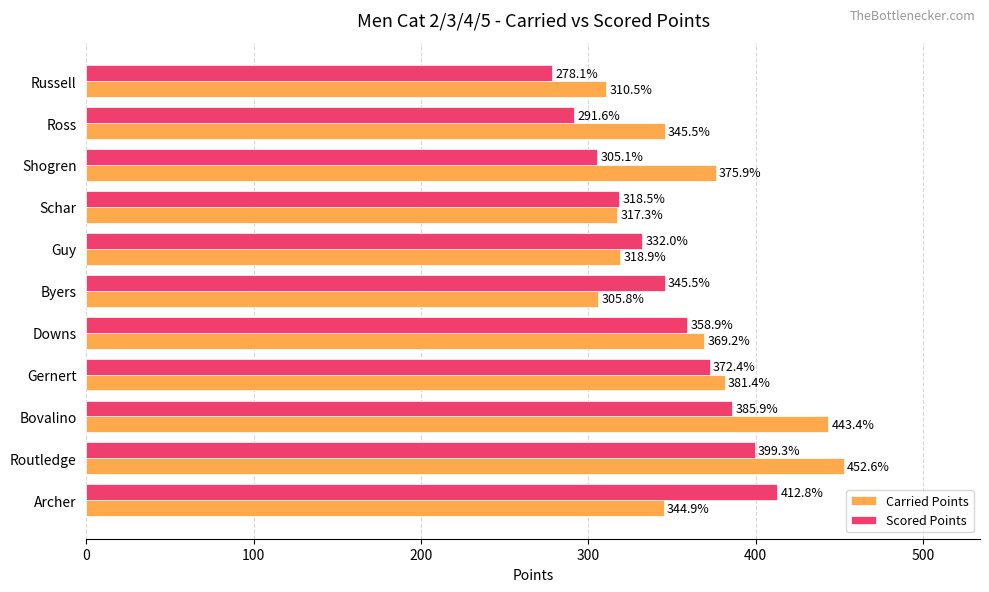

At which label is Scored Points closest to 345?

Byers